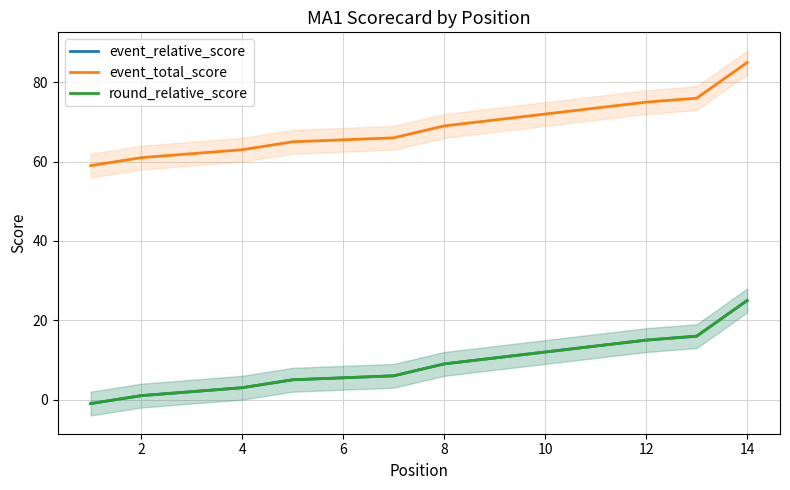

True or false: event_total_score and event_relative_score cross at least once.

False